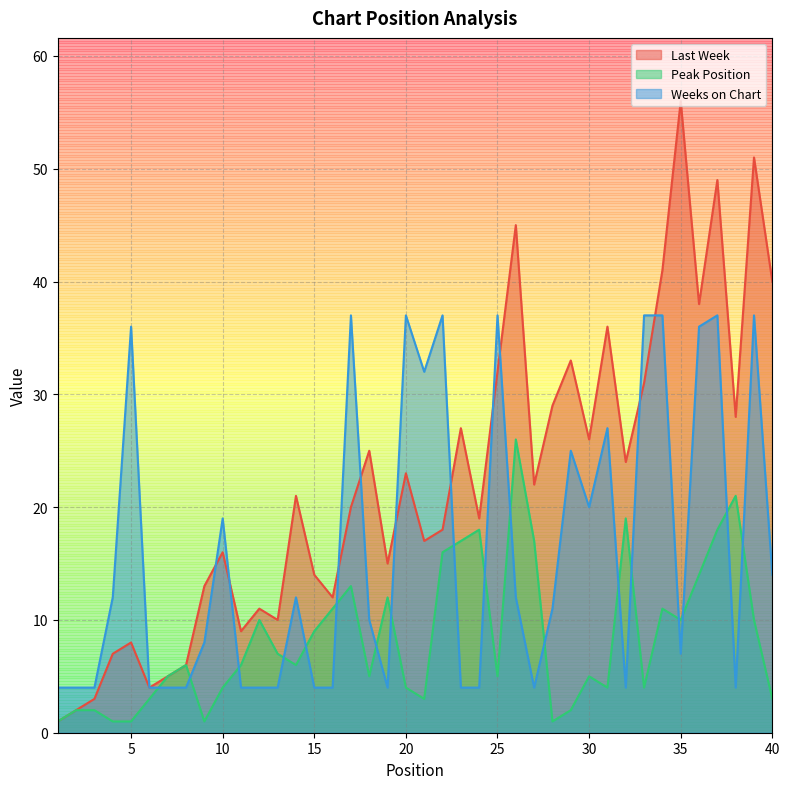

What value does the Weeks on Chart series have at 6, to the nearest 5?

5